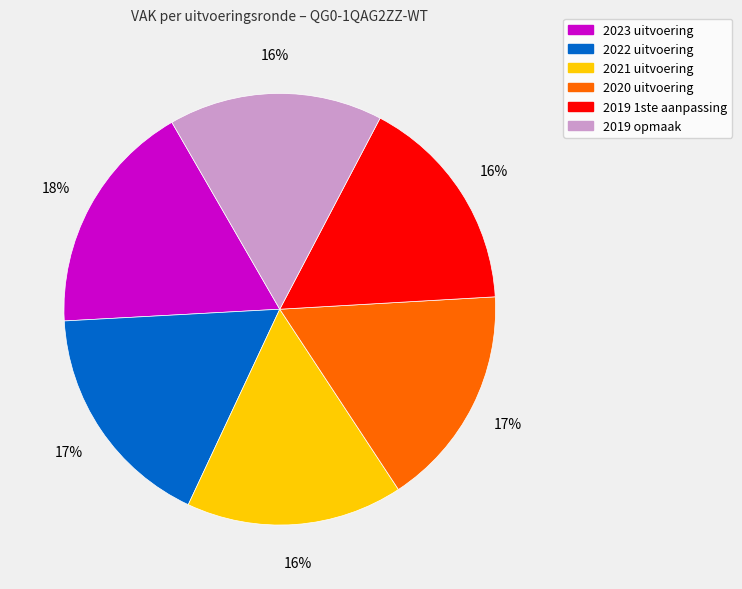

What percentage is the 2023 uitvoering slice, to the nearest percent?

18%